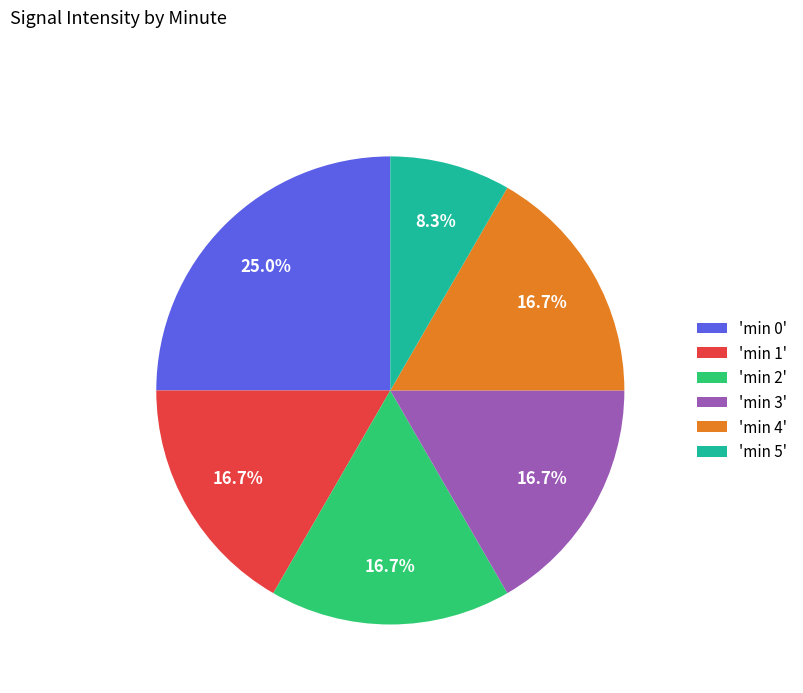

What percentage do 'min 0' and 'min 5' together represent?

33.3%